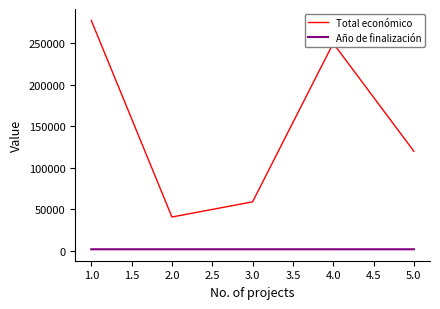

At which category is the sum across all series the highest?

1.0